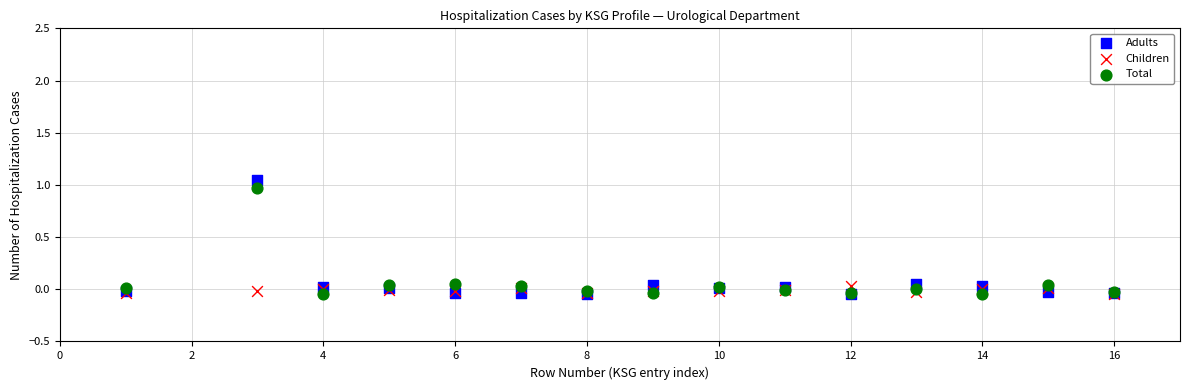

Which series has the largest Y range (max minus min)?

Adults